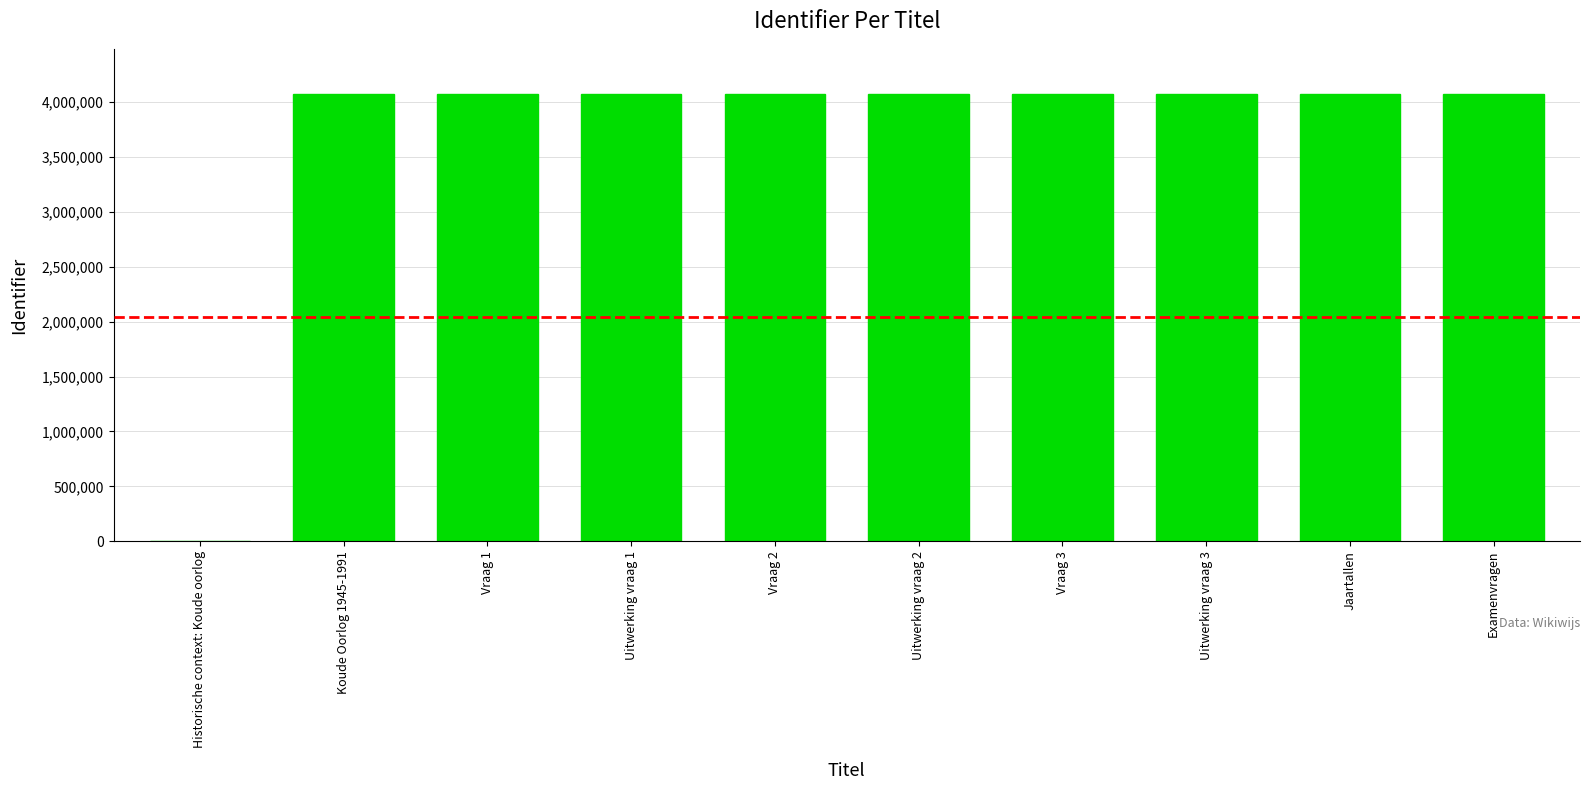

What is the change in value from Historische context: Koude oorlog to Vraag 2?

+4076364